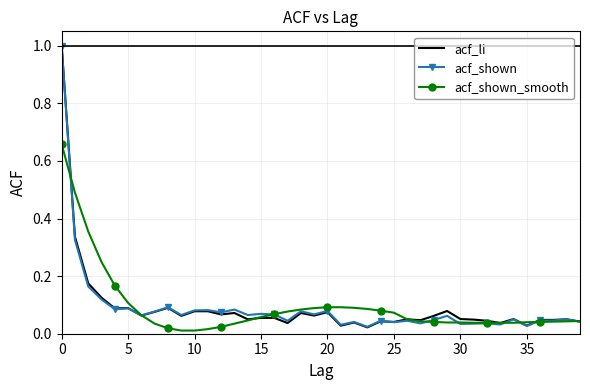

What is the greatest value displayed?

1.0